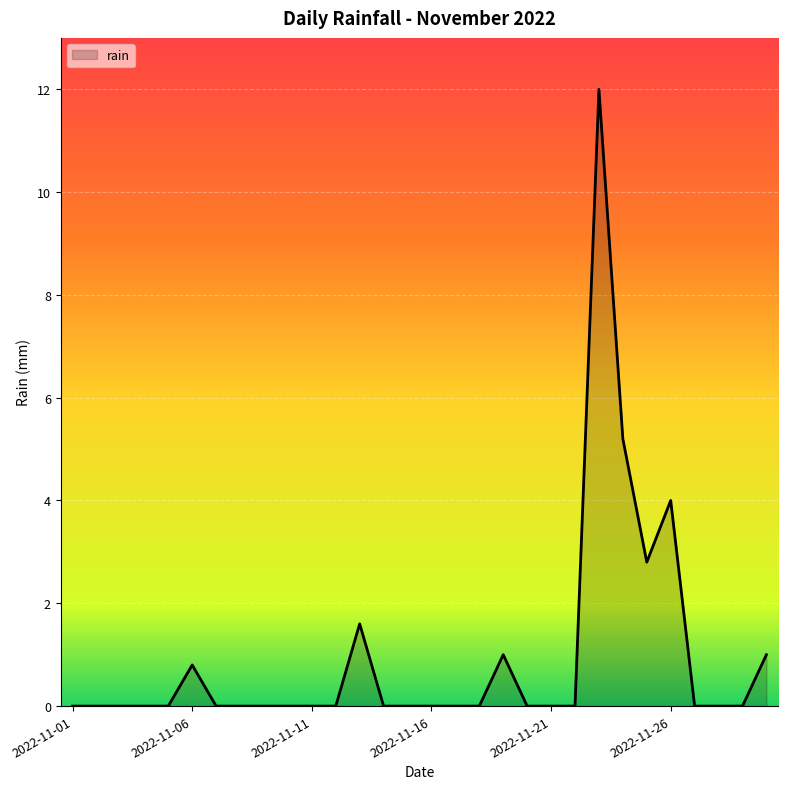

What is the maximum value shown in the chart?

12.0